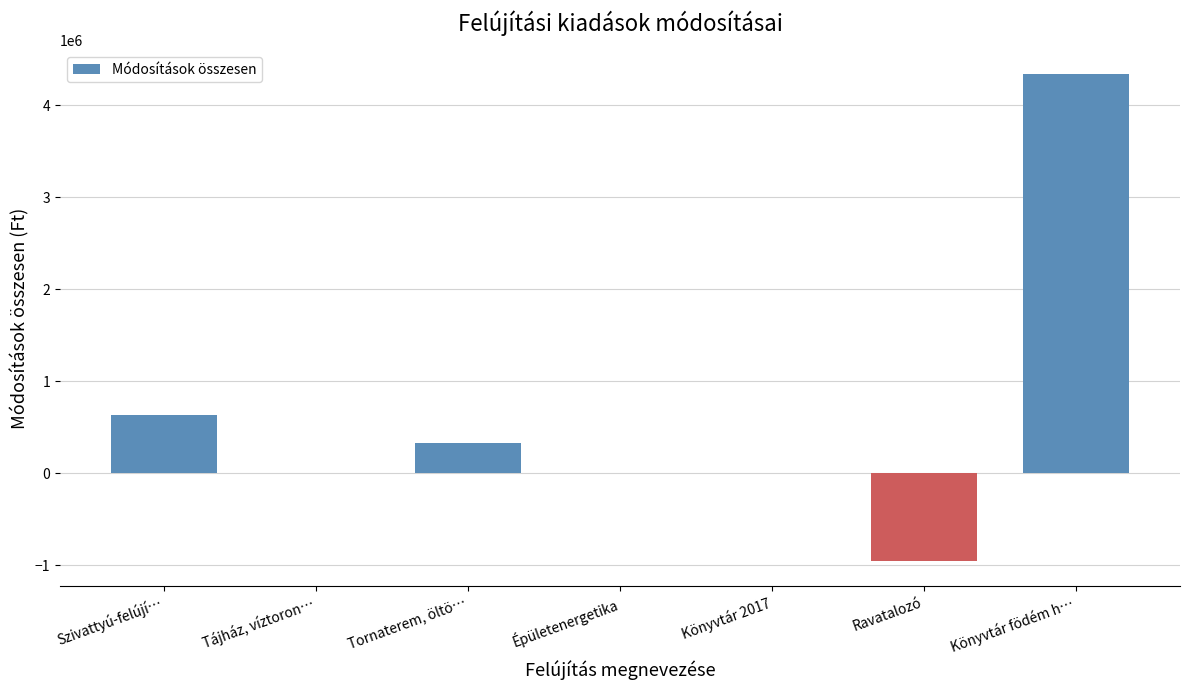

Reading left to right, extract all data points from this chart.

Szivattyú-felújí…=634697	Tájház, víztoron…=0	Tornaterem, öltö…=325055	Épületenergetika=0	Könyvtár 2017=0	Ravatalozó=-959752	Könyvtár födém h…=4332315